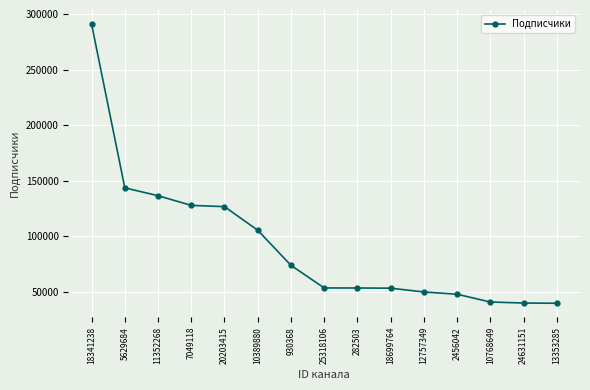

Is it true that the value at 18699764 is 53092?

True